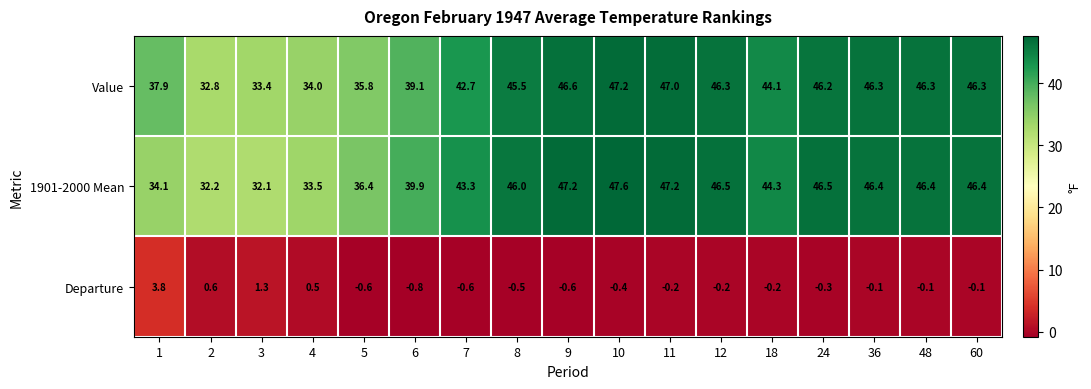

Which label corresponds to the largest value in the chart?

10